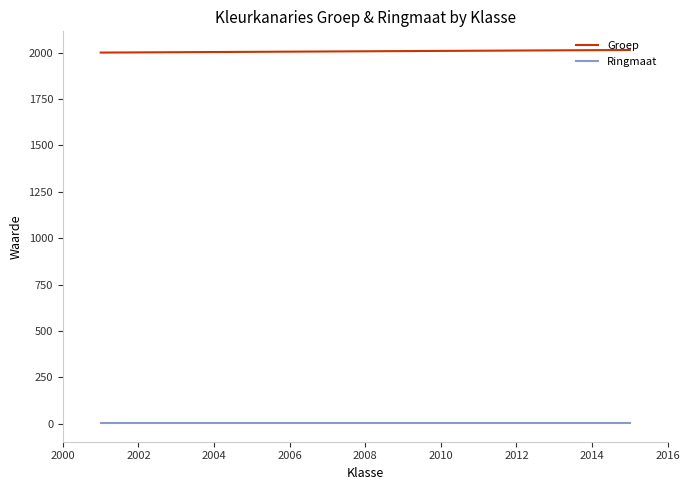

Rank the series by their average value, from highest to lowest.

Groep, Ringmaat